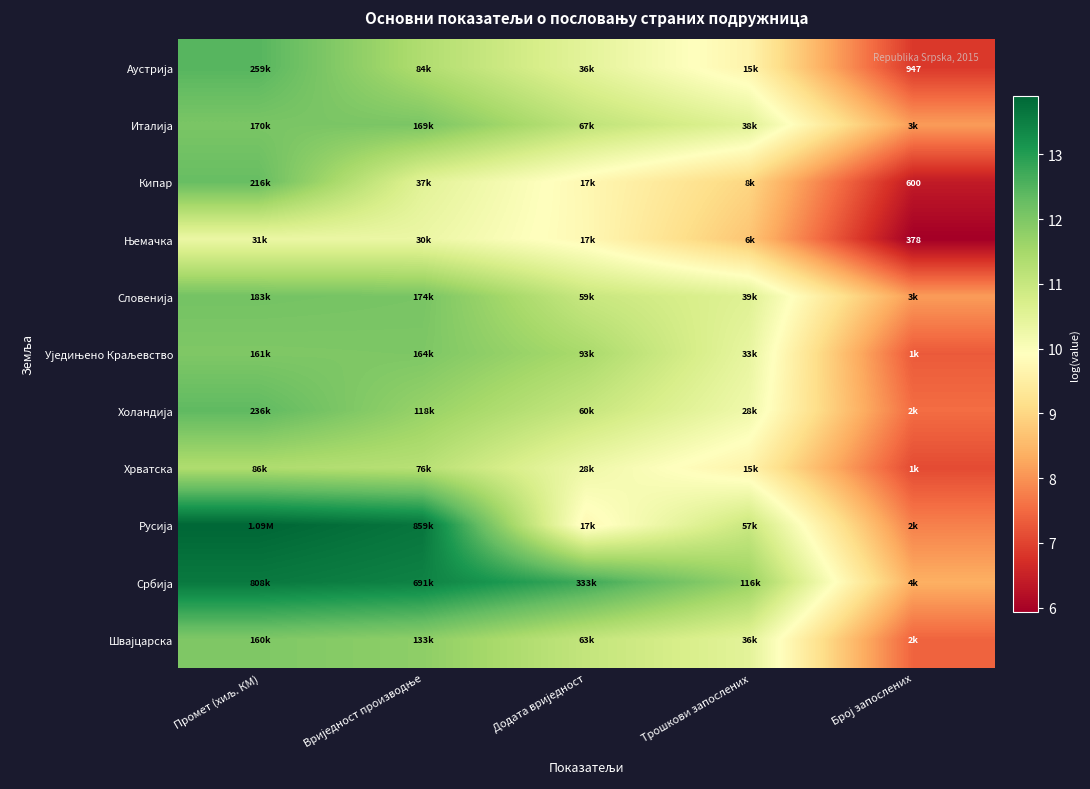

Where does the Србија series first go above 12?

Промет (хиљ. КМ)